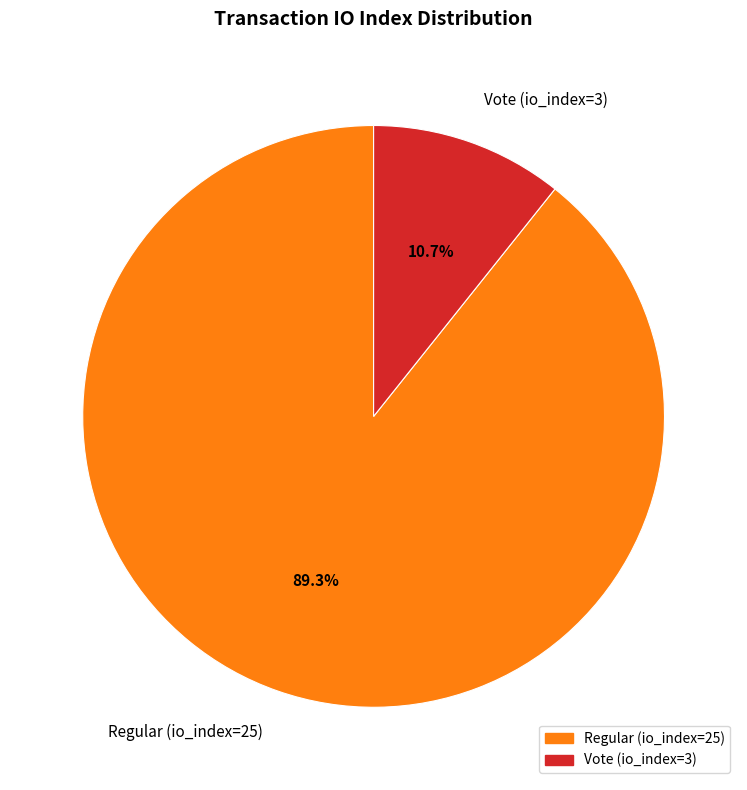

What percentage is the Vote (io_index=3) slice, to the nearest percent?

11%